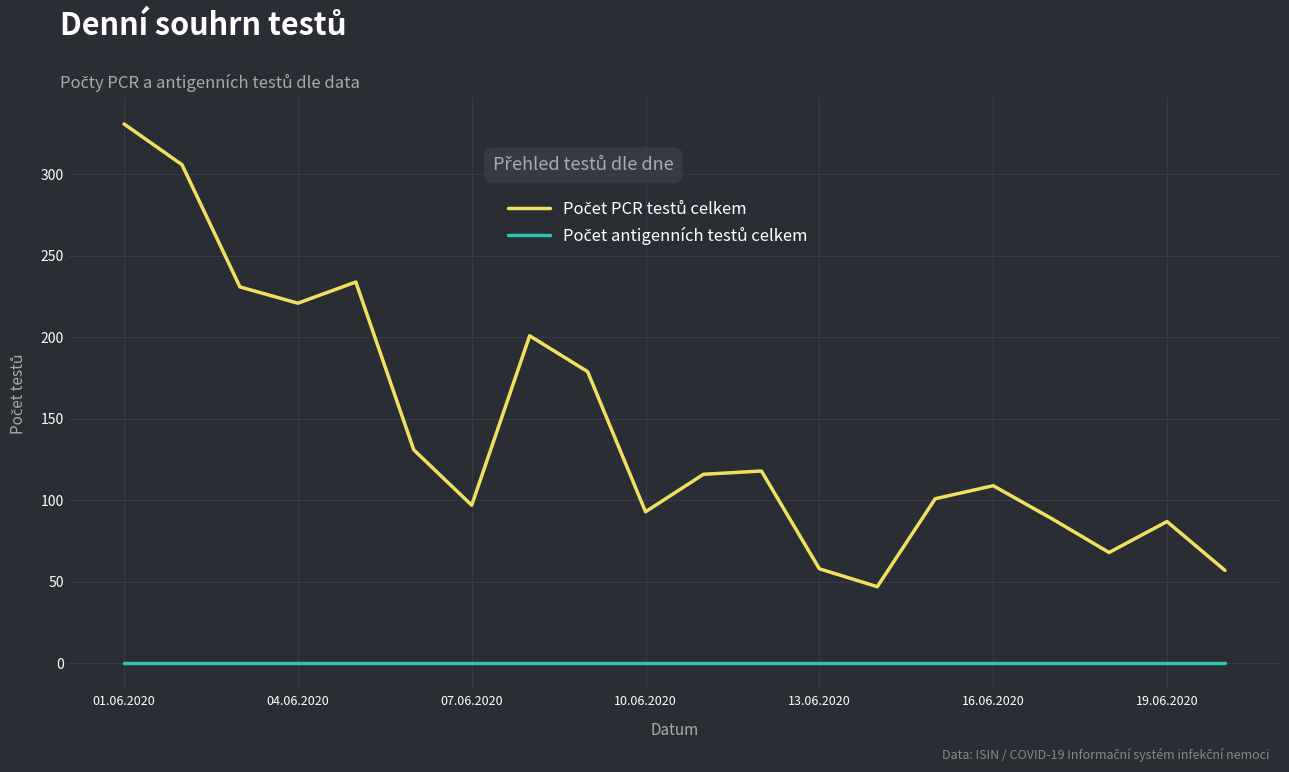

What is the maximum value shown in the chart?

331